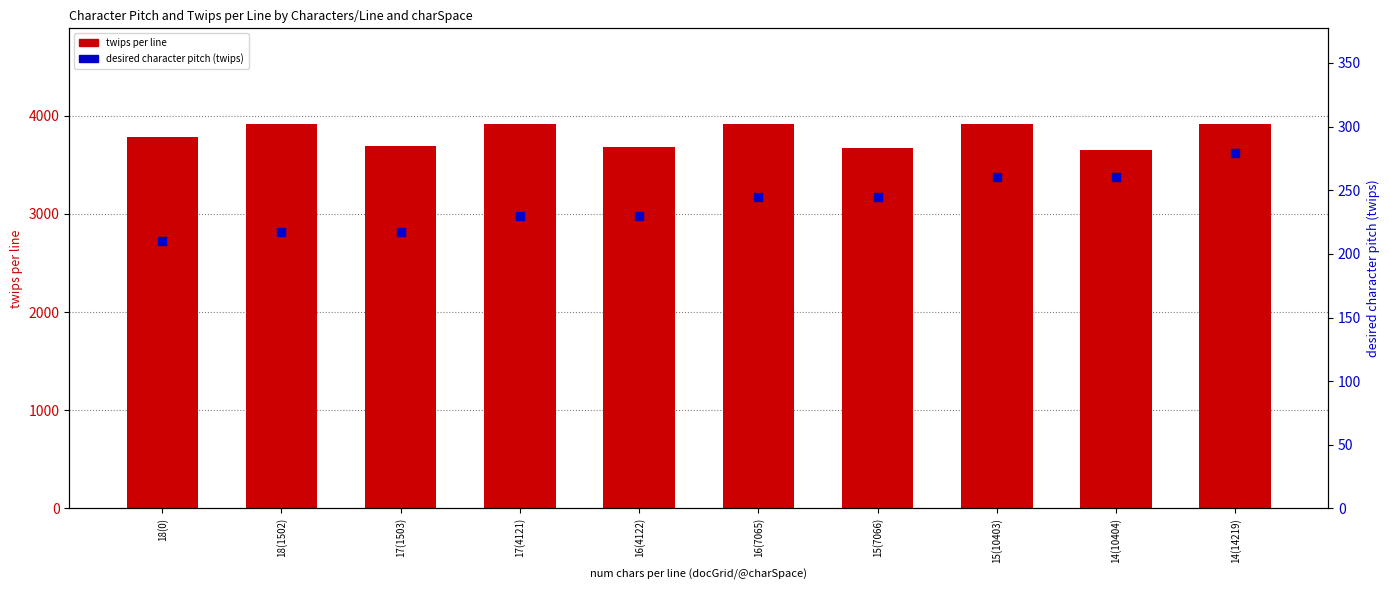

Which series has the widest spread of Y values?

twips per line